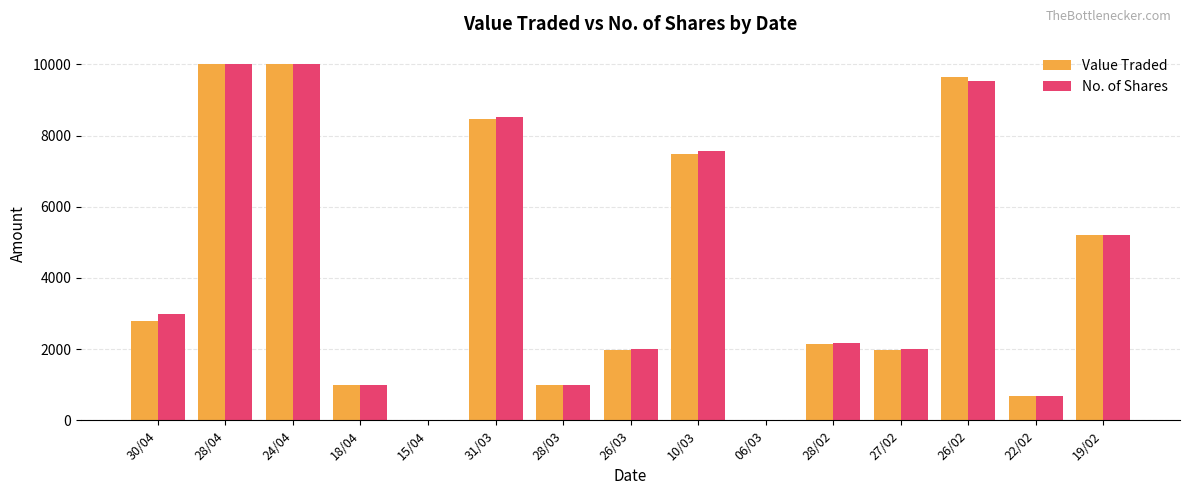

What is the sum of all No. of Shares values?

62685